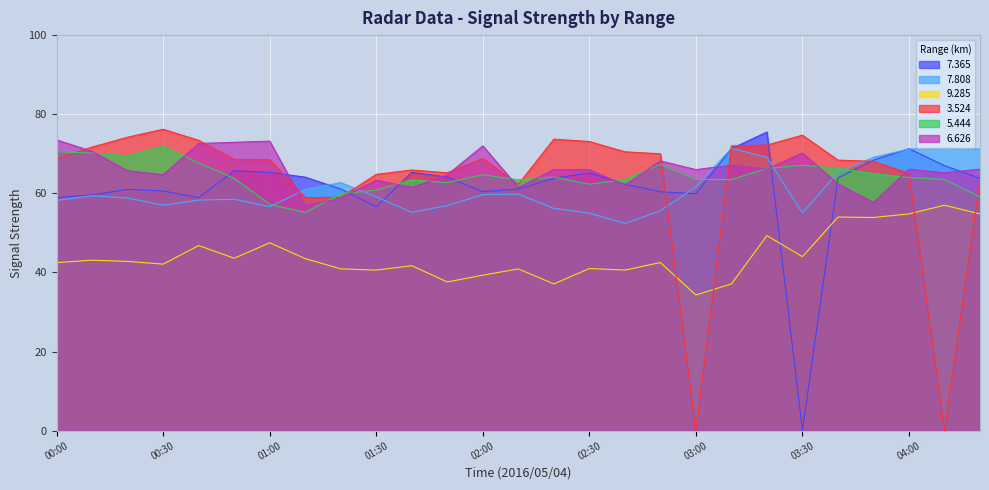

True or false: 5.444 and 7.808 cross at least once.

True